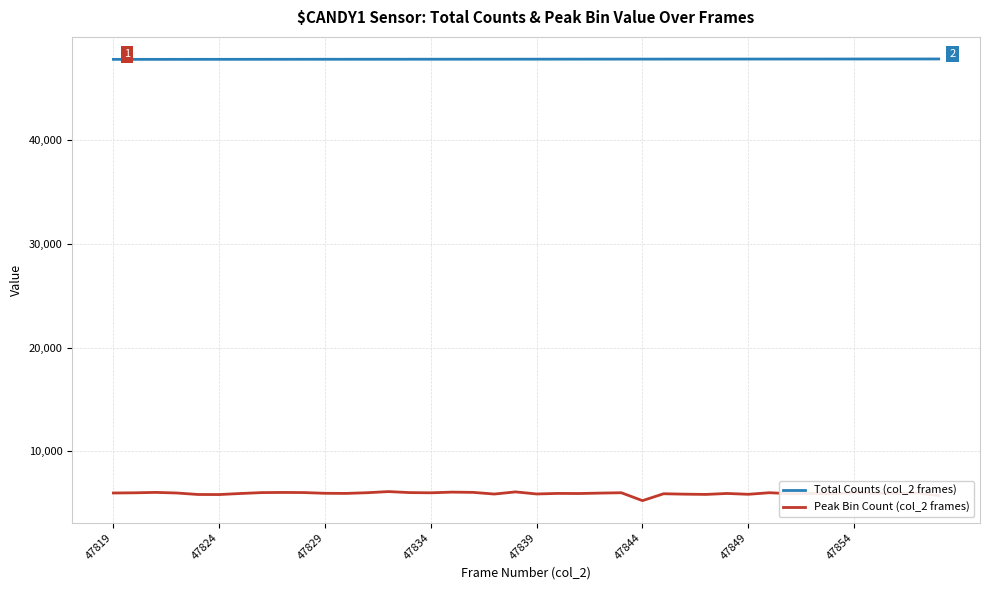

What is the sum of all Total Counts (col_2 frames) values?

1913540